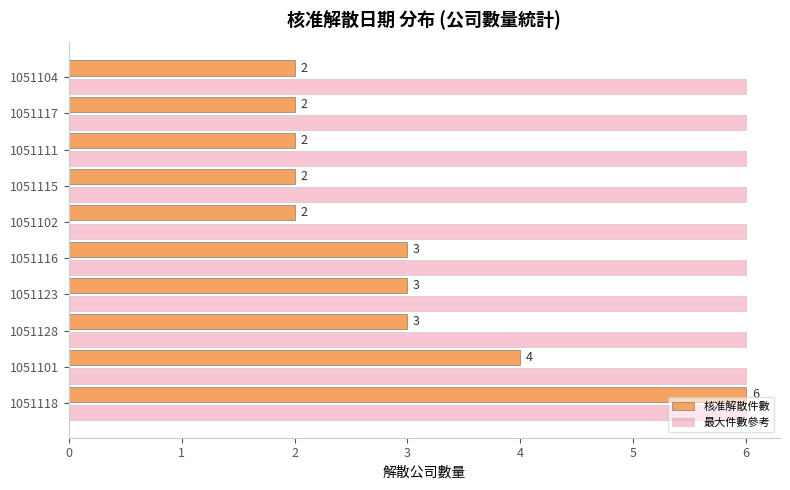

Rank the series at 1051104 from highest to lowest value.

最大件數參考, 核准解散件數